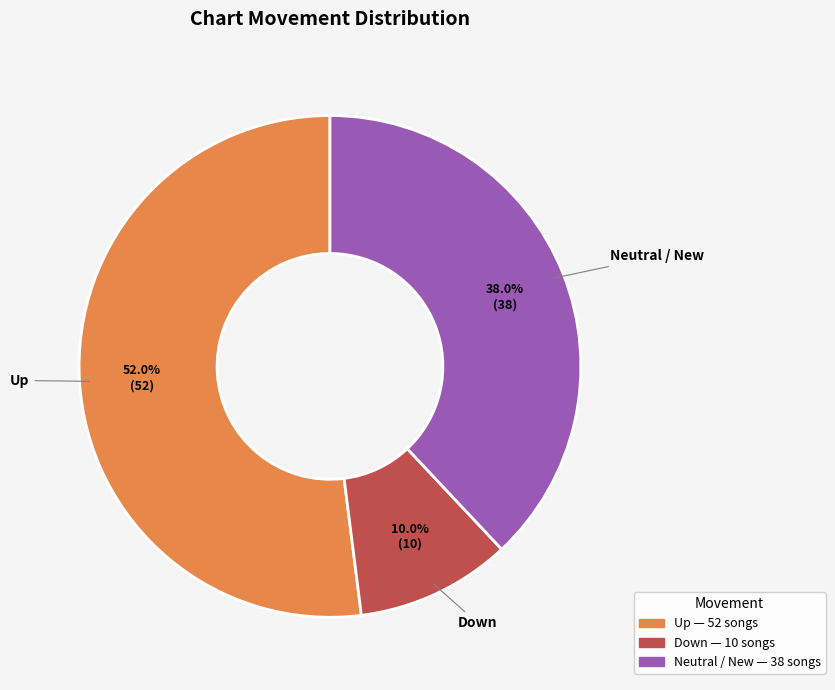

Is there any slice that represents more than half of the pie?

Yes